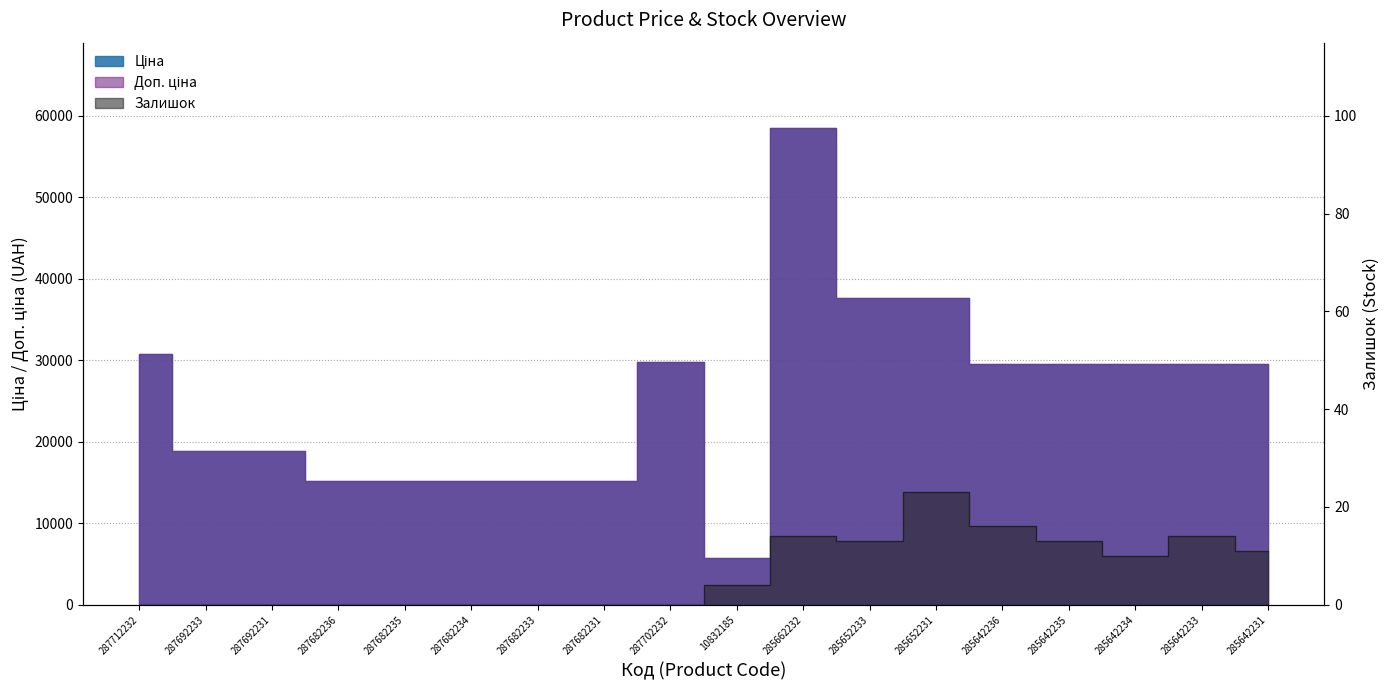

What is the greatest value displayed?

58426.5